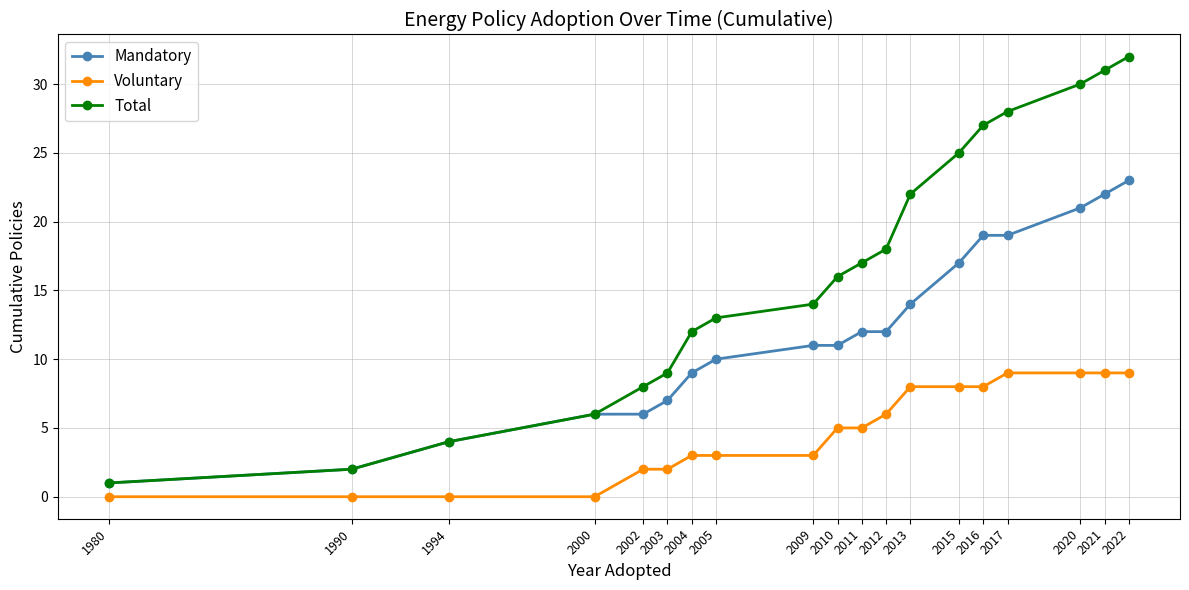

How many values in the Total series are below 16?

9